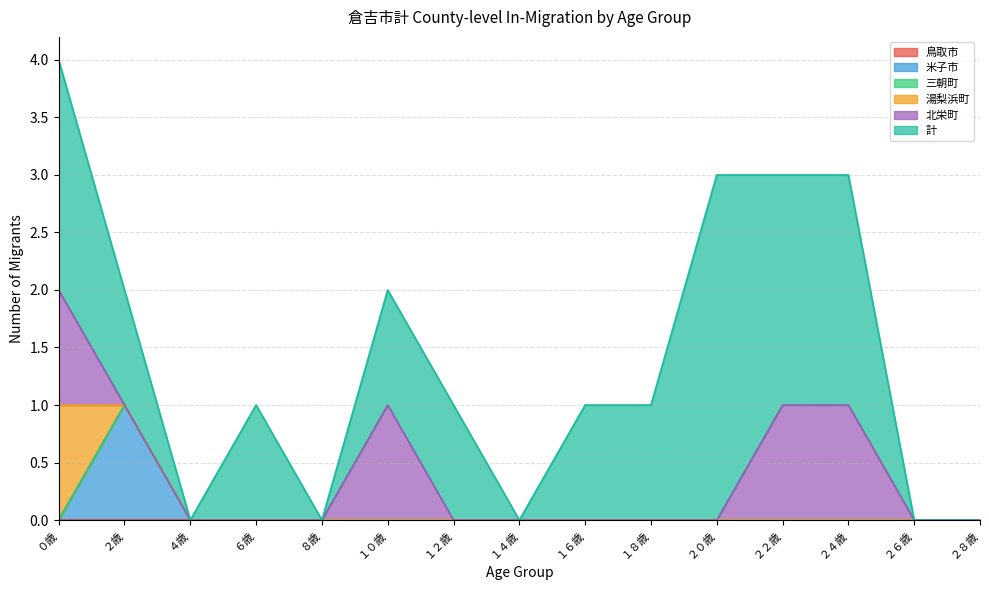

Reading right to left, extract all data points from this chart.

鳥取市: ２８歳=0	２６歳=0	２４歳=0	２２歳=0	２０歳=0	１８歳=0	１６歳=0	１４歳=0	１２歳=0	１０歳=0	８歳=0	６歳=0	４歳=0	２歳=0	０歳=0
米子市: ２８歳=0	２６歳=0	２４歳=0	２２歳=0	２０歳=0	１８歳=0	１６歳=0	１４歳=0	１２歳=0	１０歳=0	８歳=0	６歳=0	４歳=0	２歳=1	０歳=0
三朝町: ２８歳=0	２６歳=0	２４歳=0	２２歳=0	２０歳=0	１８歳=0	１６歳=0	１４歳=0	１２歳=0	１０歳=0	８歳=0	６歳=0	４歳=0	２歳=0	０歳=0
湯梨浜町: ２８歳=0	２６歳=0	２４歳=0	２２歳=0	２０歳=0	１８歳=0	１６歳=0	１４歳=0	１２歳=0	１０歳=0	８歳=0	６歳=0	４歳=0	２歳=0	０歳=1
北栄町: ２８歳=0	２６歳=0	２４歳=1	２２歳=1	２０歳=0	１８歳=0	１６歳=0	１４歳=0	１２歳=0	１０歳=1	８歳=0	６歳=0	４歳=0	２歳=0	０歳=1
計: ２８歳=0	２６歳=0	２４歳=2	２２歳=2	２０歳=3	１８歳=1	１６歳=1	１４歳=0	１２歳=1	１０歳=1	８歳=0	６歳=1	４歳=0	２歳=1	０歳=2